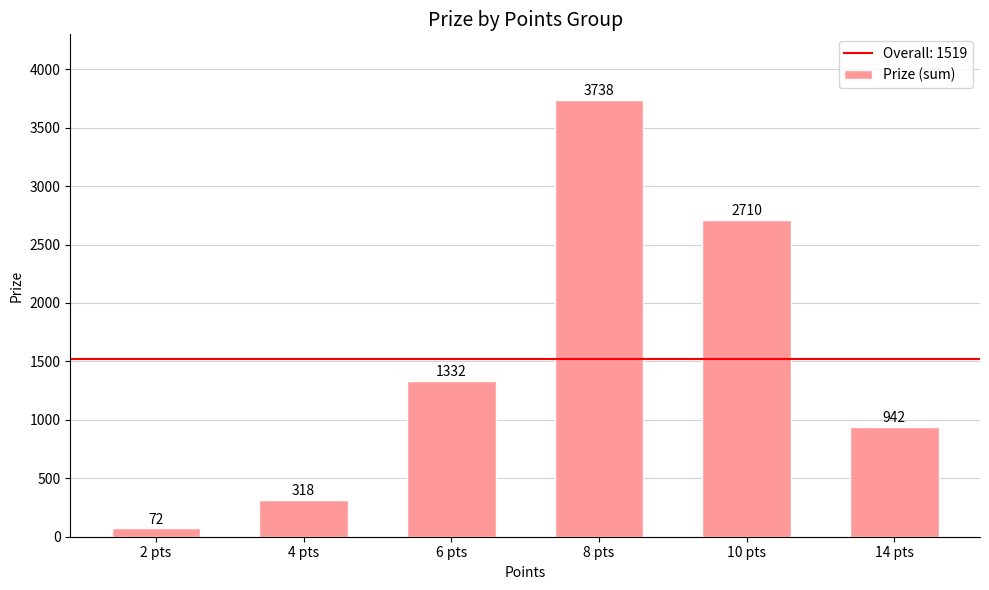

List the labels in order of value, smallest first.

2 pts, 4 pts, 14 pts, 6 pts, 10 pts, 8 pts